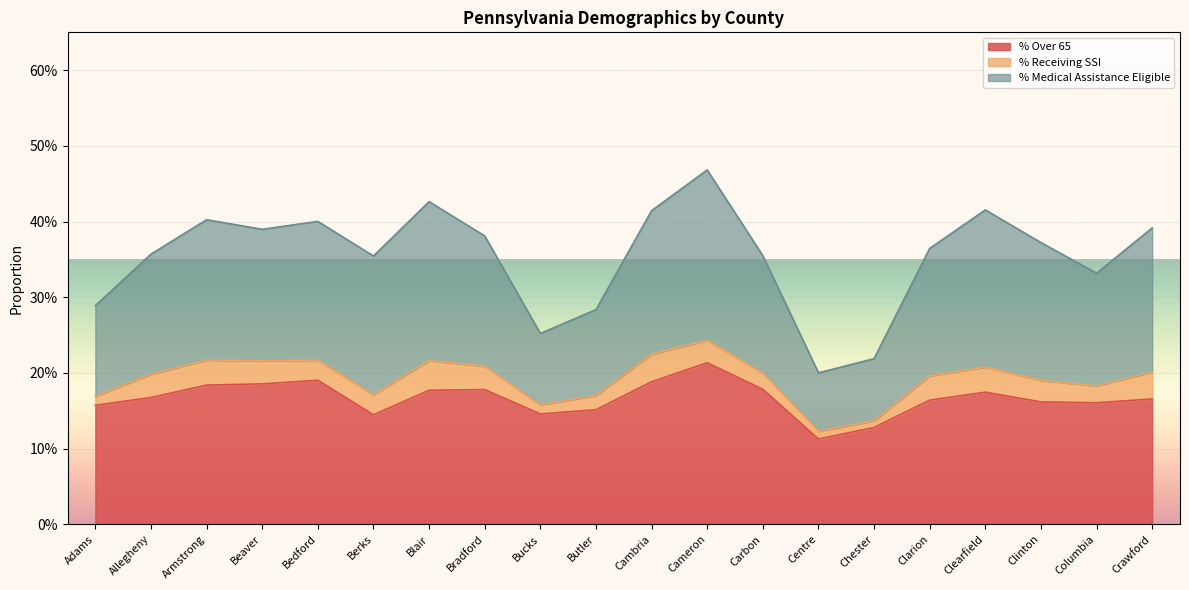

Reading left to right, extract all data points from this chart.

% Over 65: Adams=0.2	Allegheny=0.2	Armstrong=0.2	Beaver=0.2	Bedford=0.2	Berks=0.1	Blair=0.2	Bradford=0.2	Bucks=0.1	Butler=0.2	Cambria=0.2	Cameron=0.2	Carbon=0.2	Centre=0.1	Chester=0.1	Clarion=0.2	Clearfield=0.2	Clinton=0.2	Columbia=0.2	Crawford=0.2
% Medical Assistance Eligible: Adams=0.3	Allegheny=0.4	Armstrong=0.4	Beaver=0.4	Bedford=0.4	Berks=0.4	Blair=0.4	Bradford=0.4	Bucks=0.3	Butler=0.3	Cambria=0.4	Cameron=0.5	Carbon=0.4	Centre=0.2	Chester=0.2	Clarion=0.4	Clearfield=0.4	Clinton=0.4	Columbia=0.3	Crawford=0.4